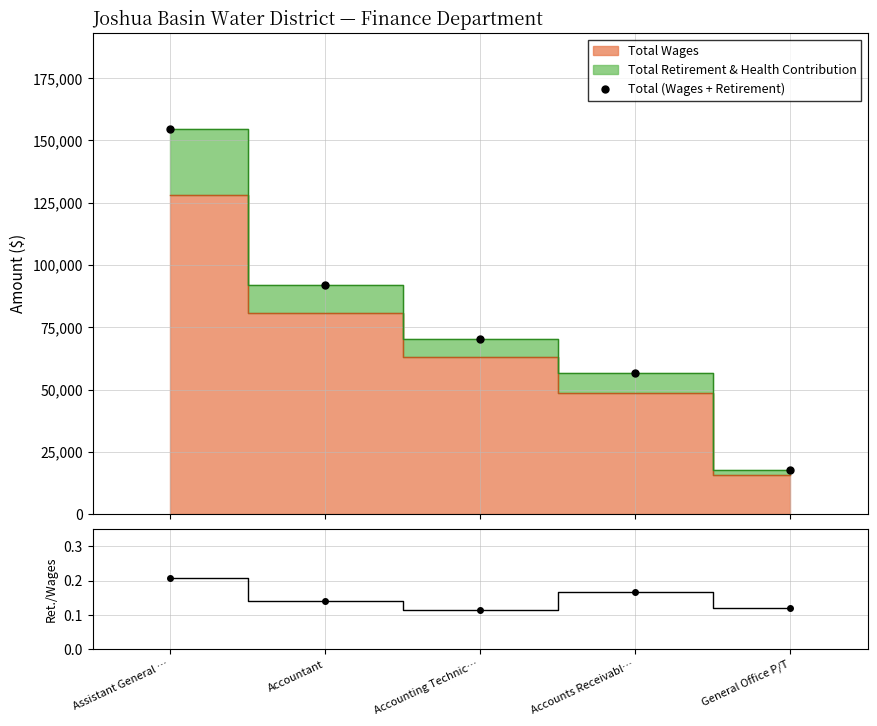

The value at Assistant General … is 154420. True or false?

True